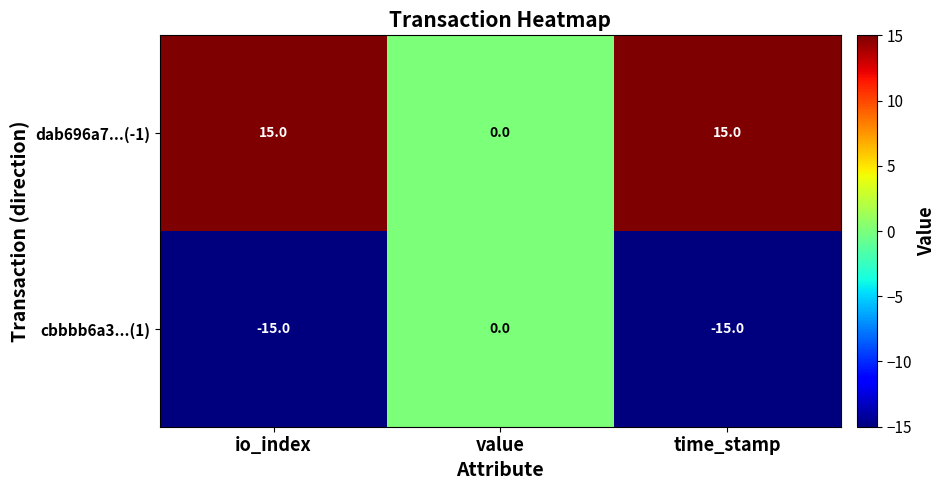

Where is dab696a7...(-1) nearest to the value 7?

value